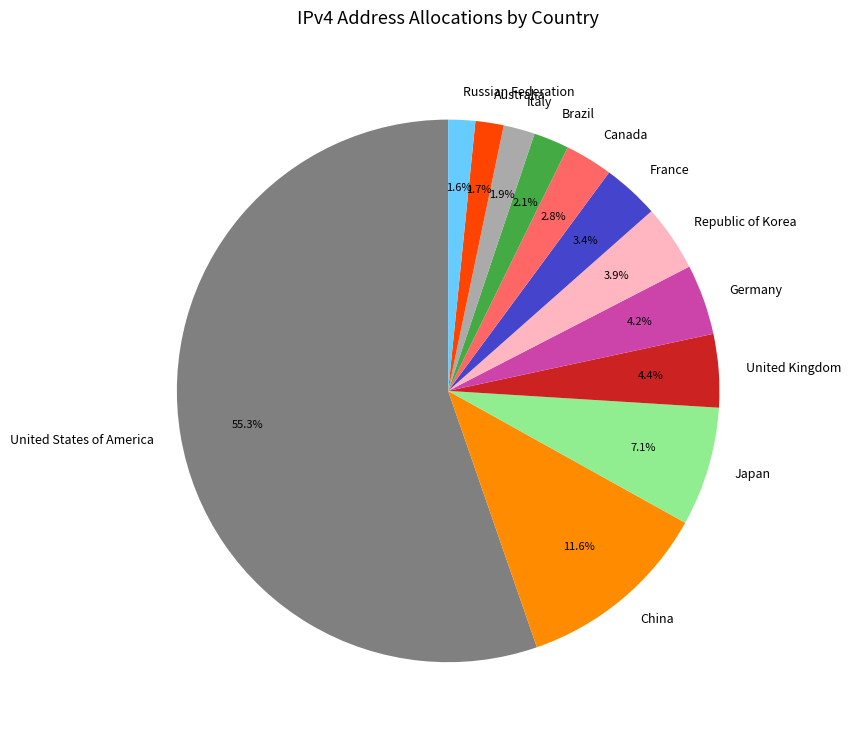

Is it true that France is 3% of the pie?

True